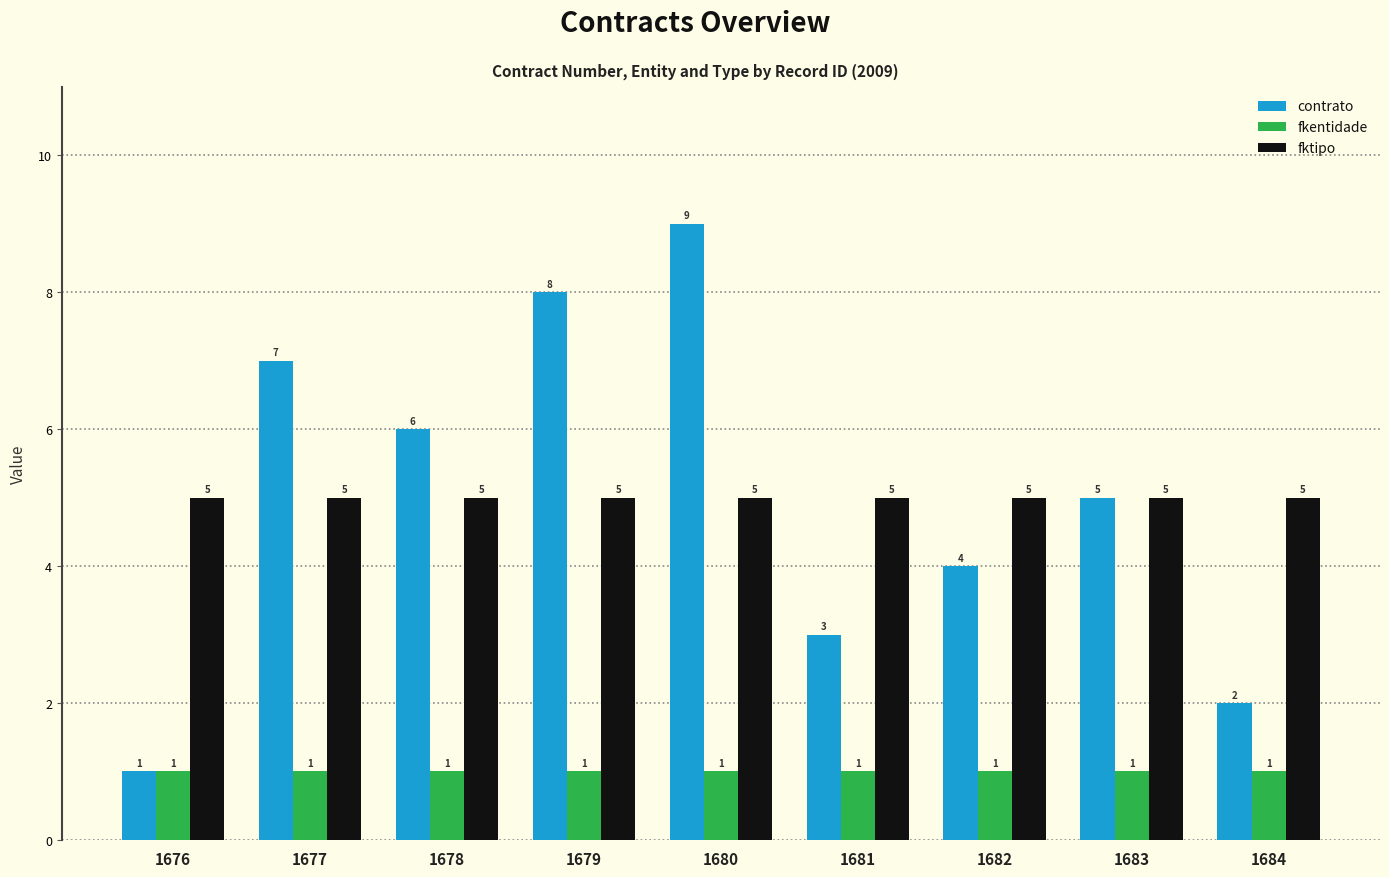

At 1680, list the series in order from largest to smallest.

contrato, fktipo, fkentidade